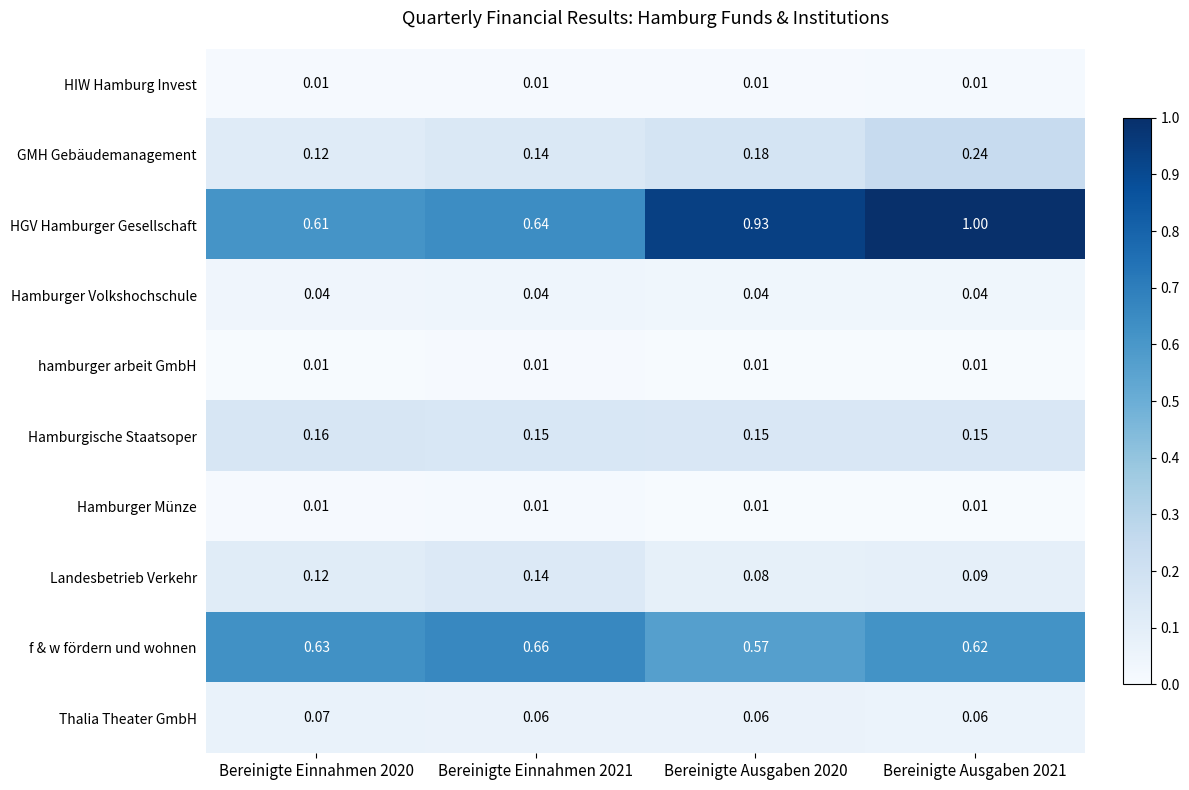

How many data points does each series have?

4